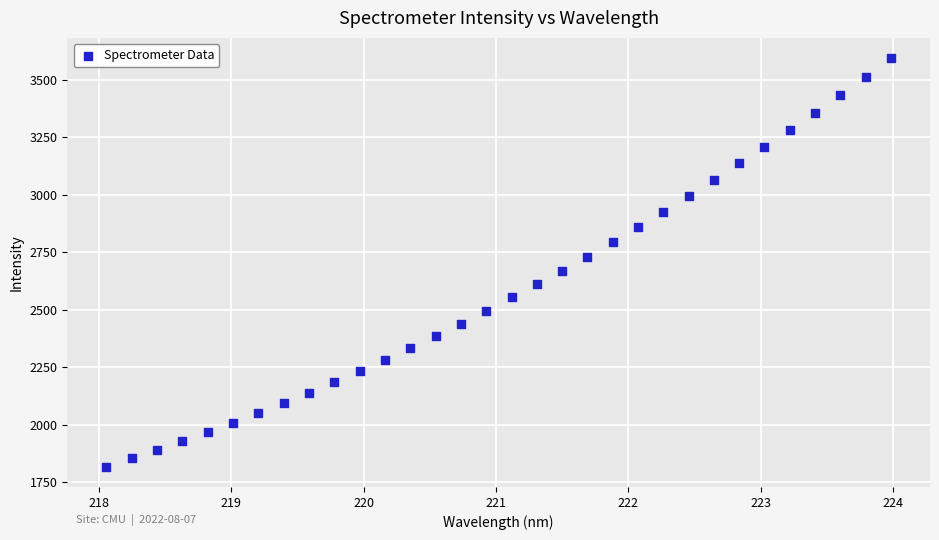

What is the range of X values (max minus min)?

5.9